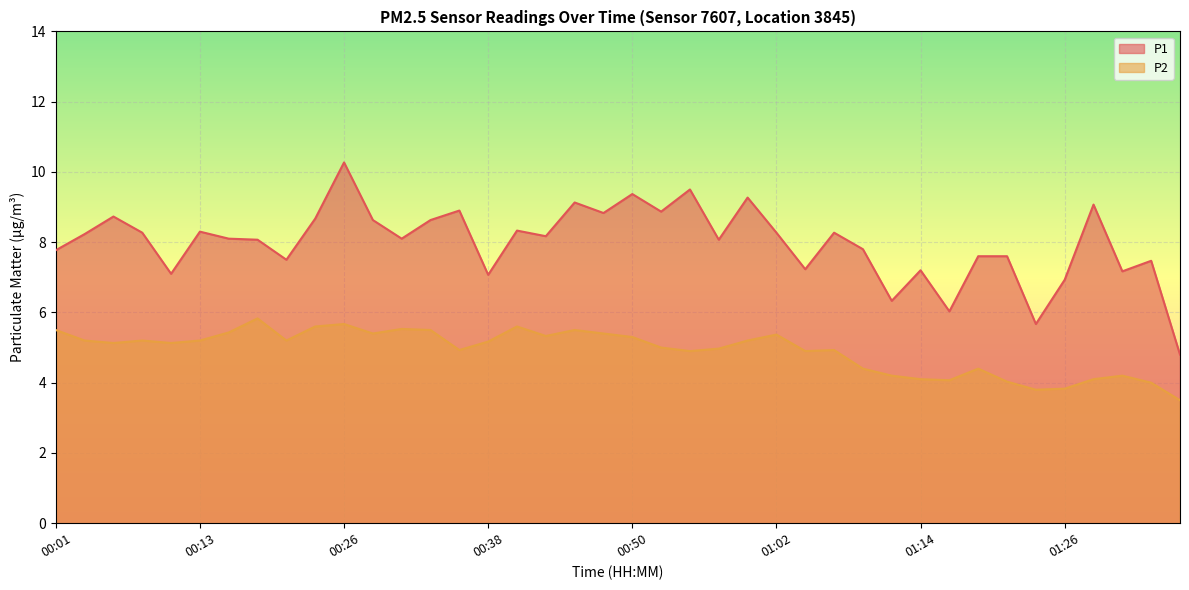

What is the difference between the maximum and minimum values in the P1 series?

5.5